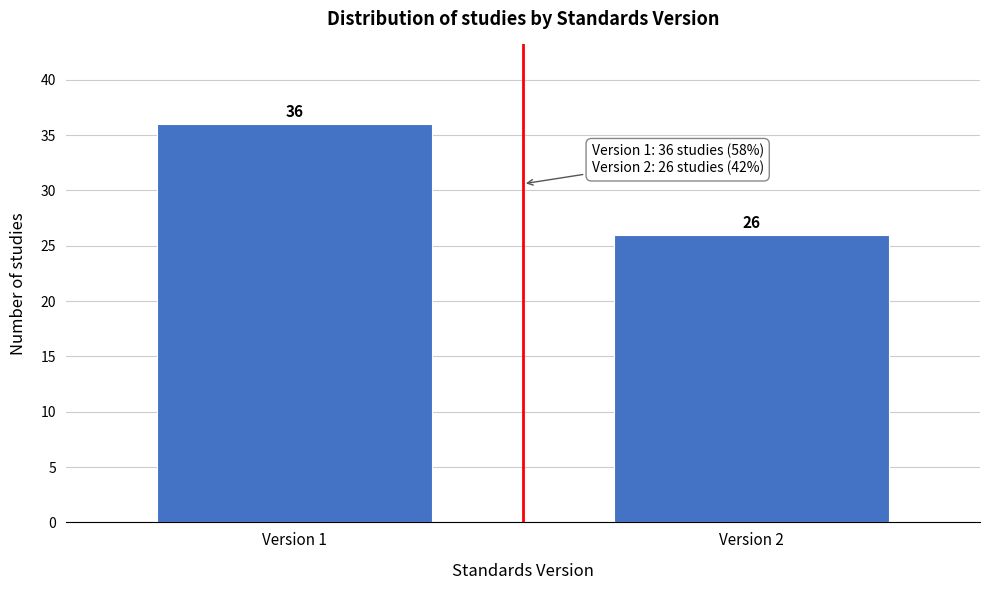

Reading left to right, list all the values displayed in this chart.

Version 1=36	Version 2=26